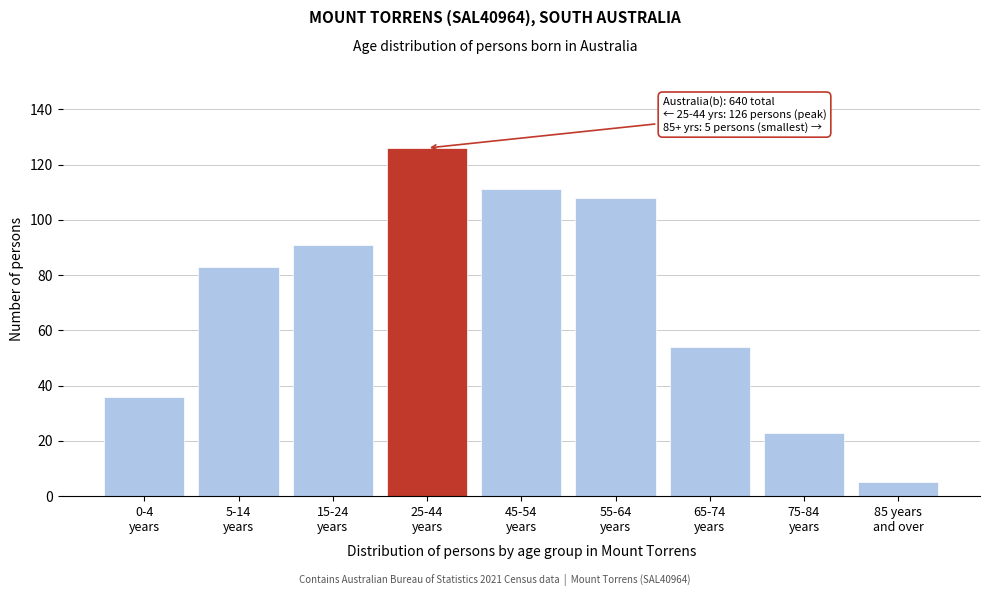

Reading left to right, extract all data points from this chart.

36	83	91	126	111	108	54	23	5